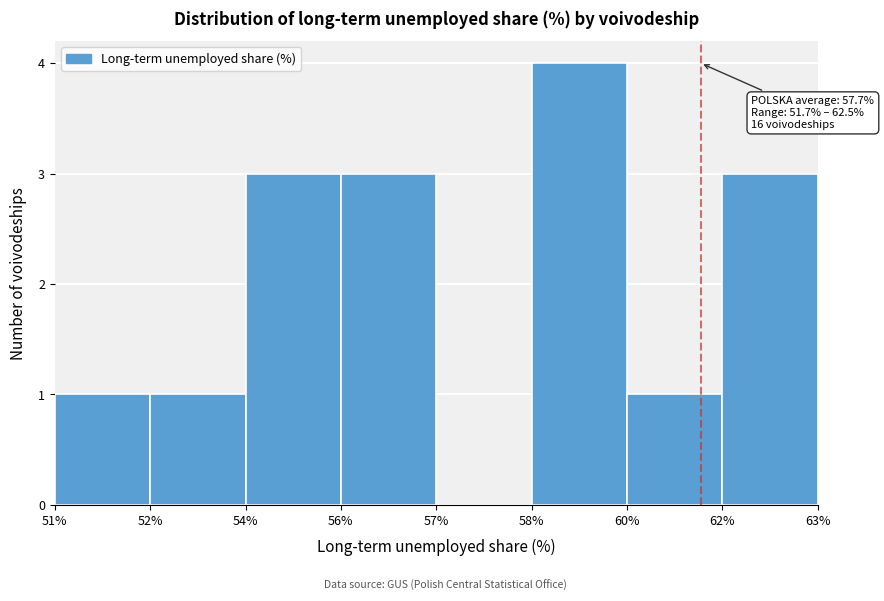

Reading left to right, what are all the values shown in this chart?

51%=1	52%=1	54%=3	56%=3	57%=0	58%=4	60%=1	62%=3